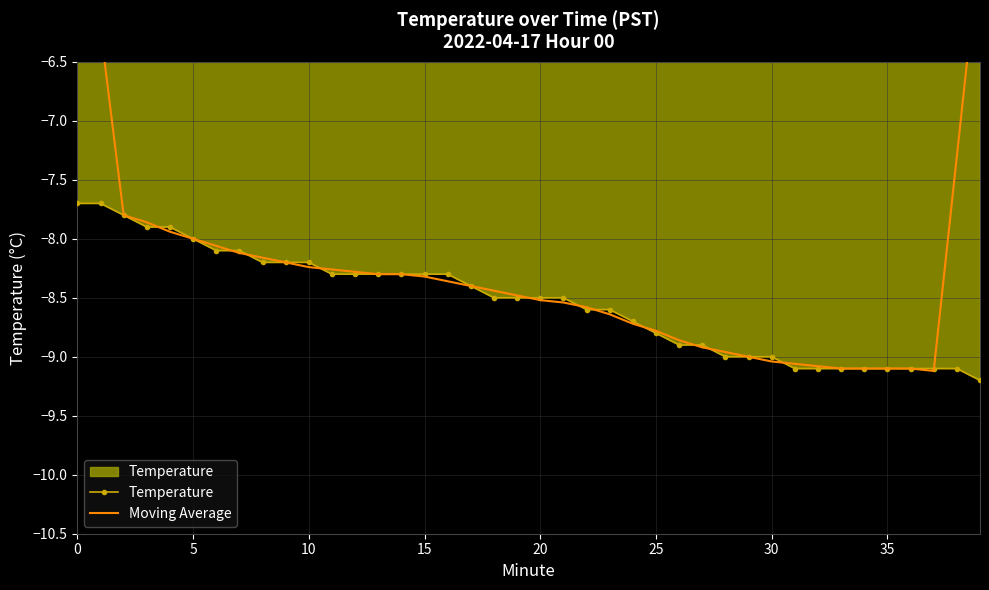

Is the value of Moving Average at 36 greater than the value of Temperature at 17?

No